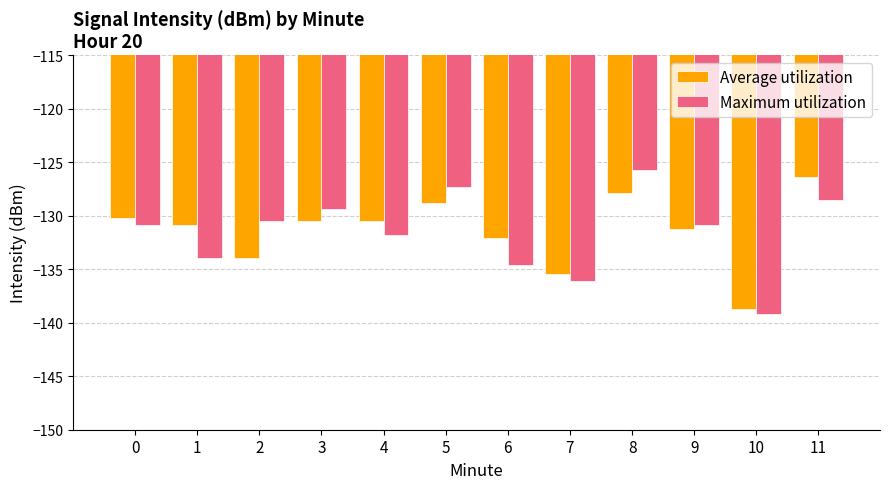

What is the approximate value of Average utilization at 3?

-130.5